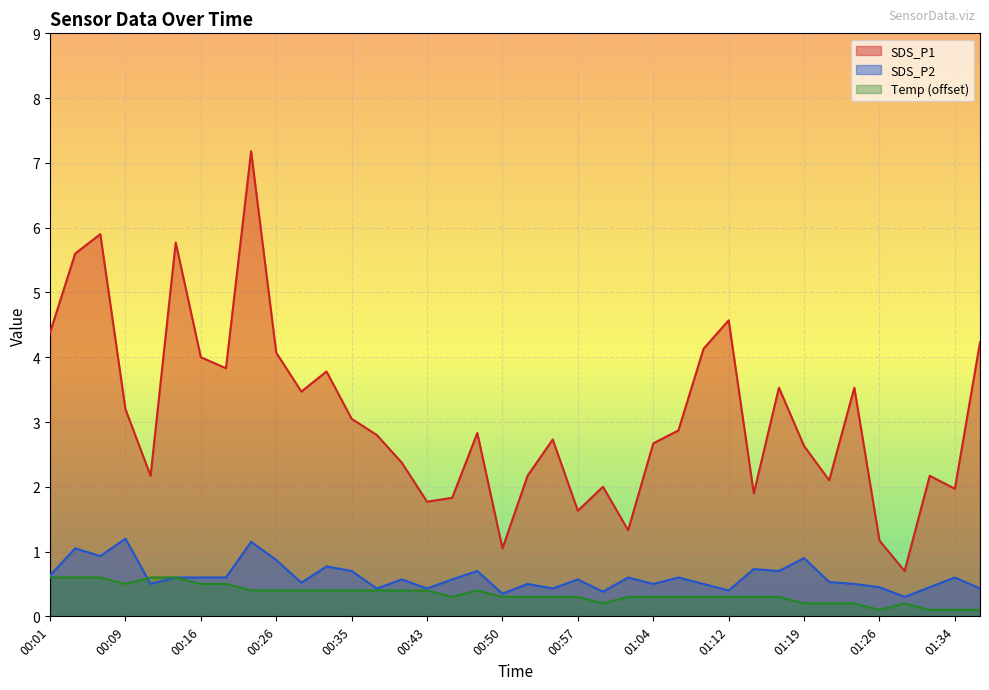

Reading left to right, extract all data points from this chart.

SDS_P1: 4.4	5.6	5.9	3.2	2.2	5.8	4.0	3.8	7.2	4.1	3.5	3.8	3.0	2.8	2.4	1.8	1.8	2.8	1.1	2.2	2.7	1.6	2.0	1.3	2.7	2.9	4.1	4.6	1.9	3.5	2.6	2.1	3.5	1.2	0.7	2.2	2.0	4.2
SDS_P2: 0.6	1.1	0.9	1.2	0.5	0.6	0.6	0.6	1.1	0.9	0.5	0.8	0.7	0.4	0.6	0.4	0.6	0.7	0.3	0.5	0.4	0.6	0.4	0.6	0.5	0.6	0.5	0.4	0.7	0.7	0.9	0.5	0.5	0.5	0.3	0.5	0.6	0.4
Temp: 0.6	0.6	0.6	0.5	0.6	0.6	0.5	0.5	0.4	0.4	0.4	0.4	0.4	0.4	0.4	0.4	0.3	0.4	0.3	0.3	0.3	0.3	0.2	0.3	0.3	0.3	0.3	0.3	0.3	0.3	0.2	0.2	0.2	0.1	0.2	0.1	0.1	0.1